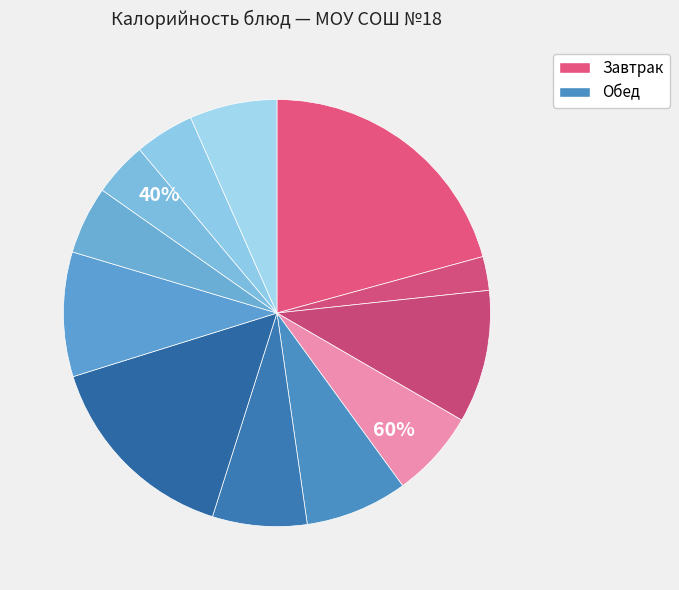

Does any single category account for the majority?

No